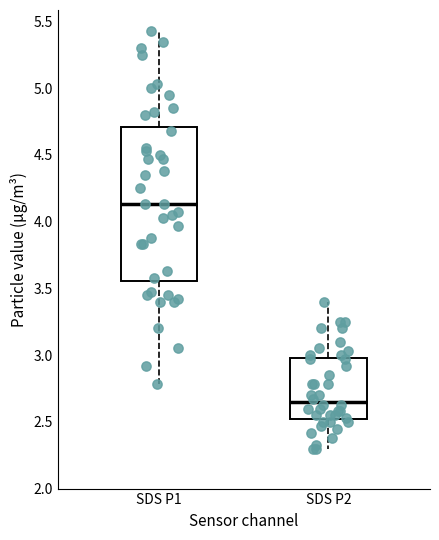

Reading left to right, read every box against the y-axis: the position of its median line, the range the box covers, and the ends of its whiskers. The values are not printed on the chart, so give them approximately, as read against the axis.

SDS P1: median 4.15, box 3.55 to 4.70, whiskers 2.80 to 5.45
SDS P2: median 2.65, box 2.50 to 3.00, whiskers 2.30 to 3.40